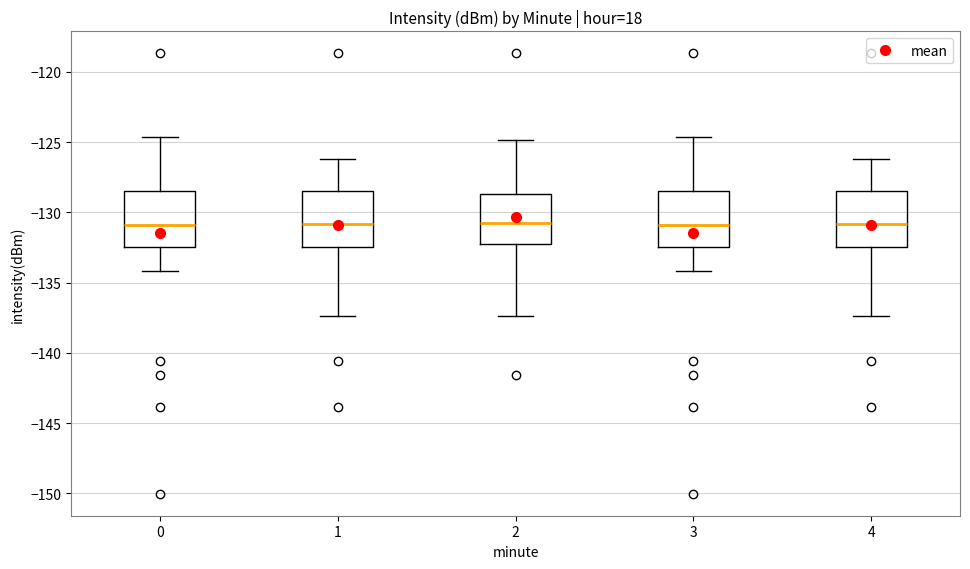

Reading left to right, transcribe this box plot: for each box, give where its median line is, the range the box spans, and where its two whiskers end, as read against the y-axis. The values are not printed on the chart, so give them approximately, as read against the axis.

0: median -131.0, box -132.5 to -128.5, whiskers -134.0 to -124.5
1: median -131.0, box -132.5 to -128.5, whiskers -137.5 to -126.0
2: median -131.0, box -132.5 to -128.5, whiskers -137.5 to -125.0
3: median -131.0, box -132.5 to -128.5, whiskers -134.0 to -124.5
4: median -131.0, box -132.5 to -128.5, whiskers -137.5 to -126.0